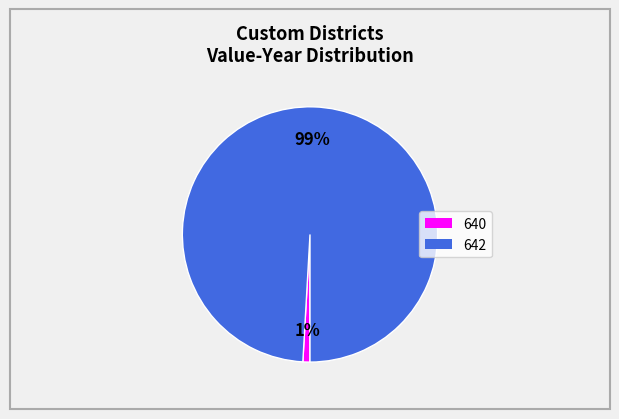

Is there a majority slice in this chart?

Yes